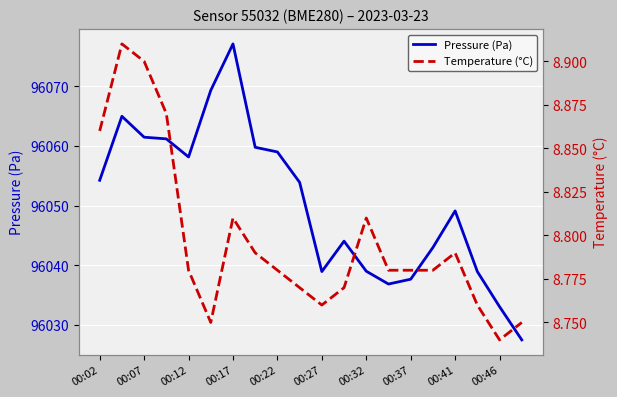

The value of Pressure (Pa) at 00:02 is 96054.2. True or false?

True